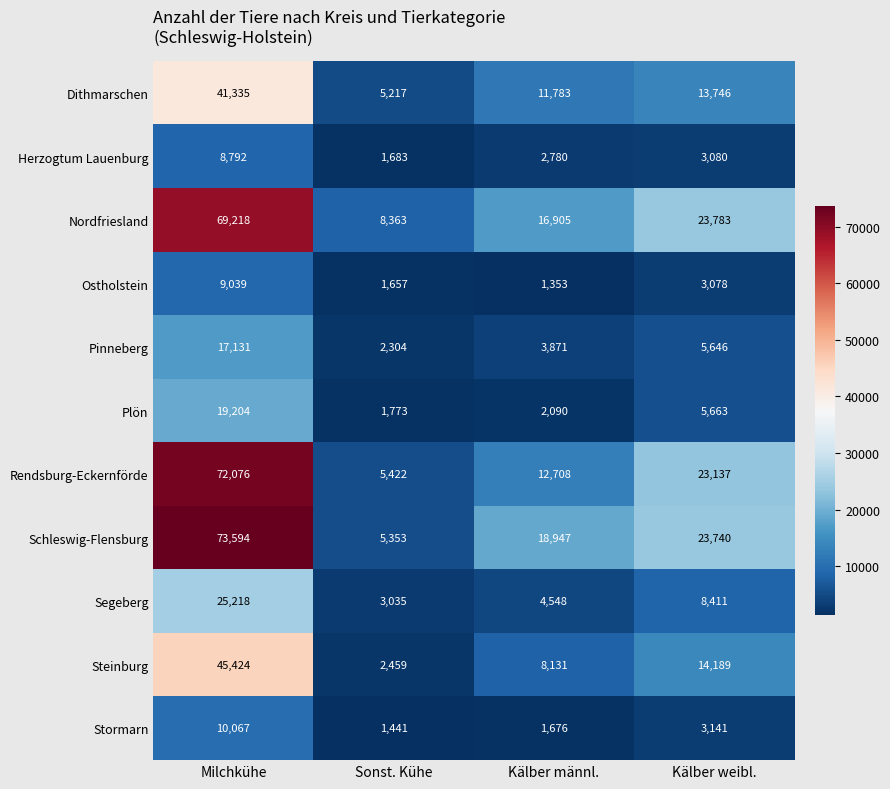

Rank the series at Milchkühe from highest to lowest value.

Schleswig-Flensburg, Rendsburg-Eckernförde, Nordfriesland, Steinburg, Dithmarschen, Segeberg, Plön, Pinneberg, Stormarn, Ostholstein, Herzogtum Lauenburg